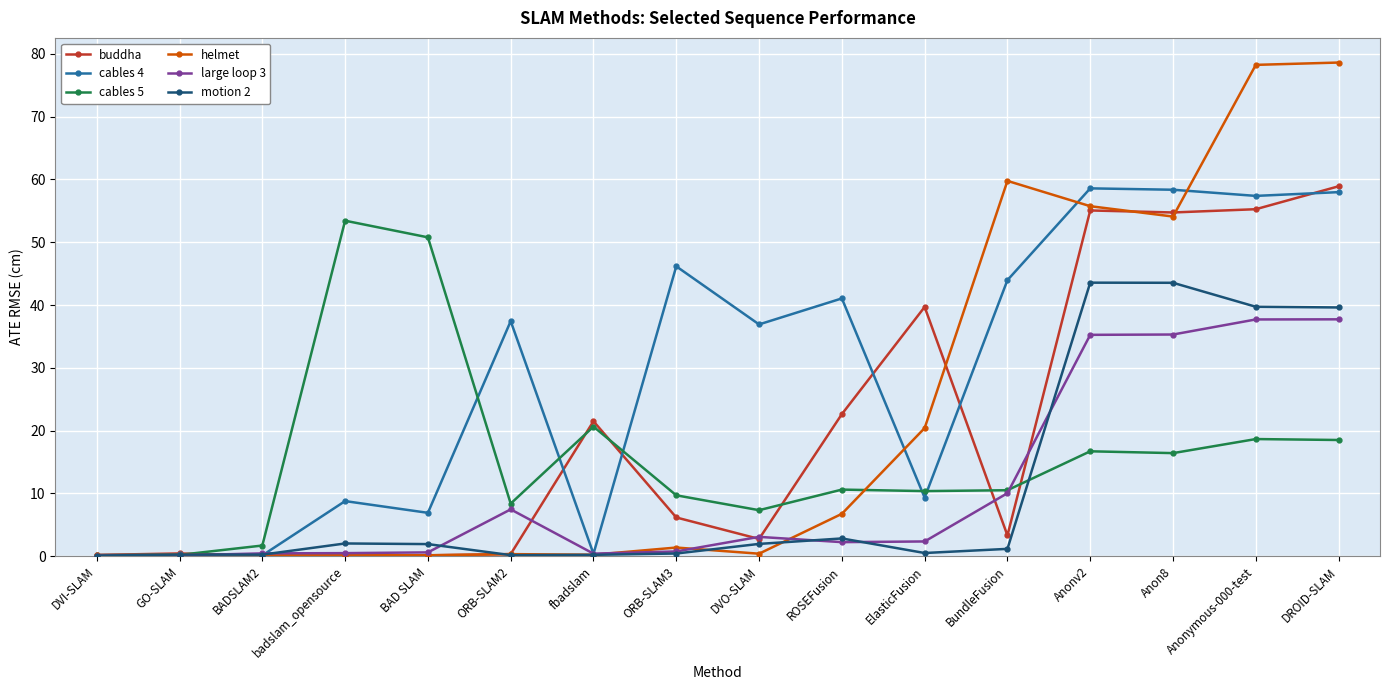

Count the number of categories in the chart.

16